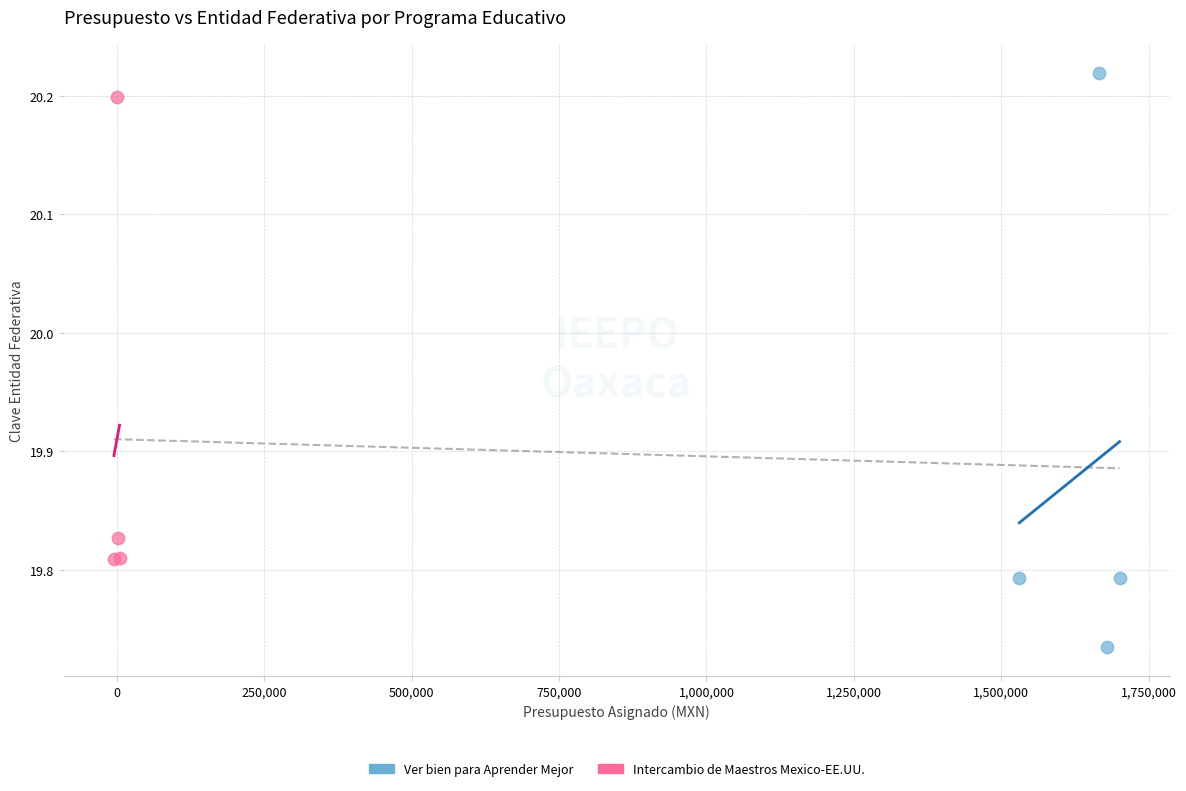

Which series reaches the minimum Y coordinate?

Ver bien para Aprender Mejor